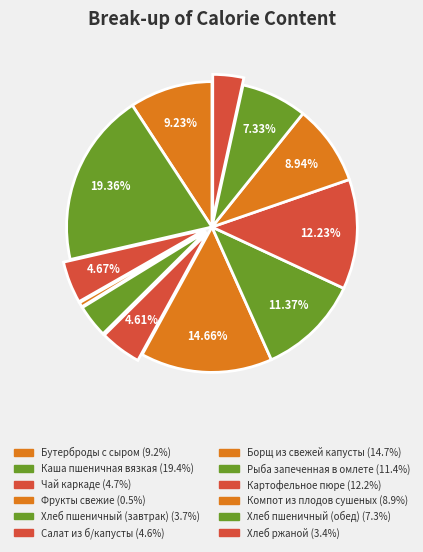

Count the number of slices in the pie.

12